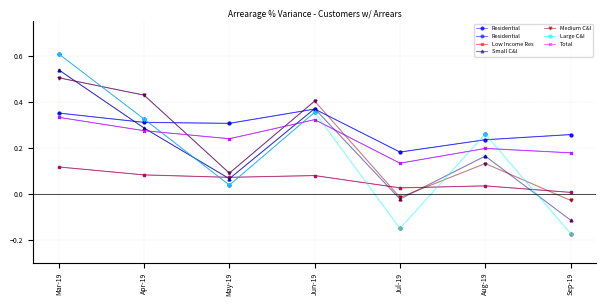

What is the value of the Low Income Res point at the 1st from the left?

0.1